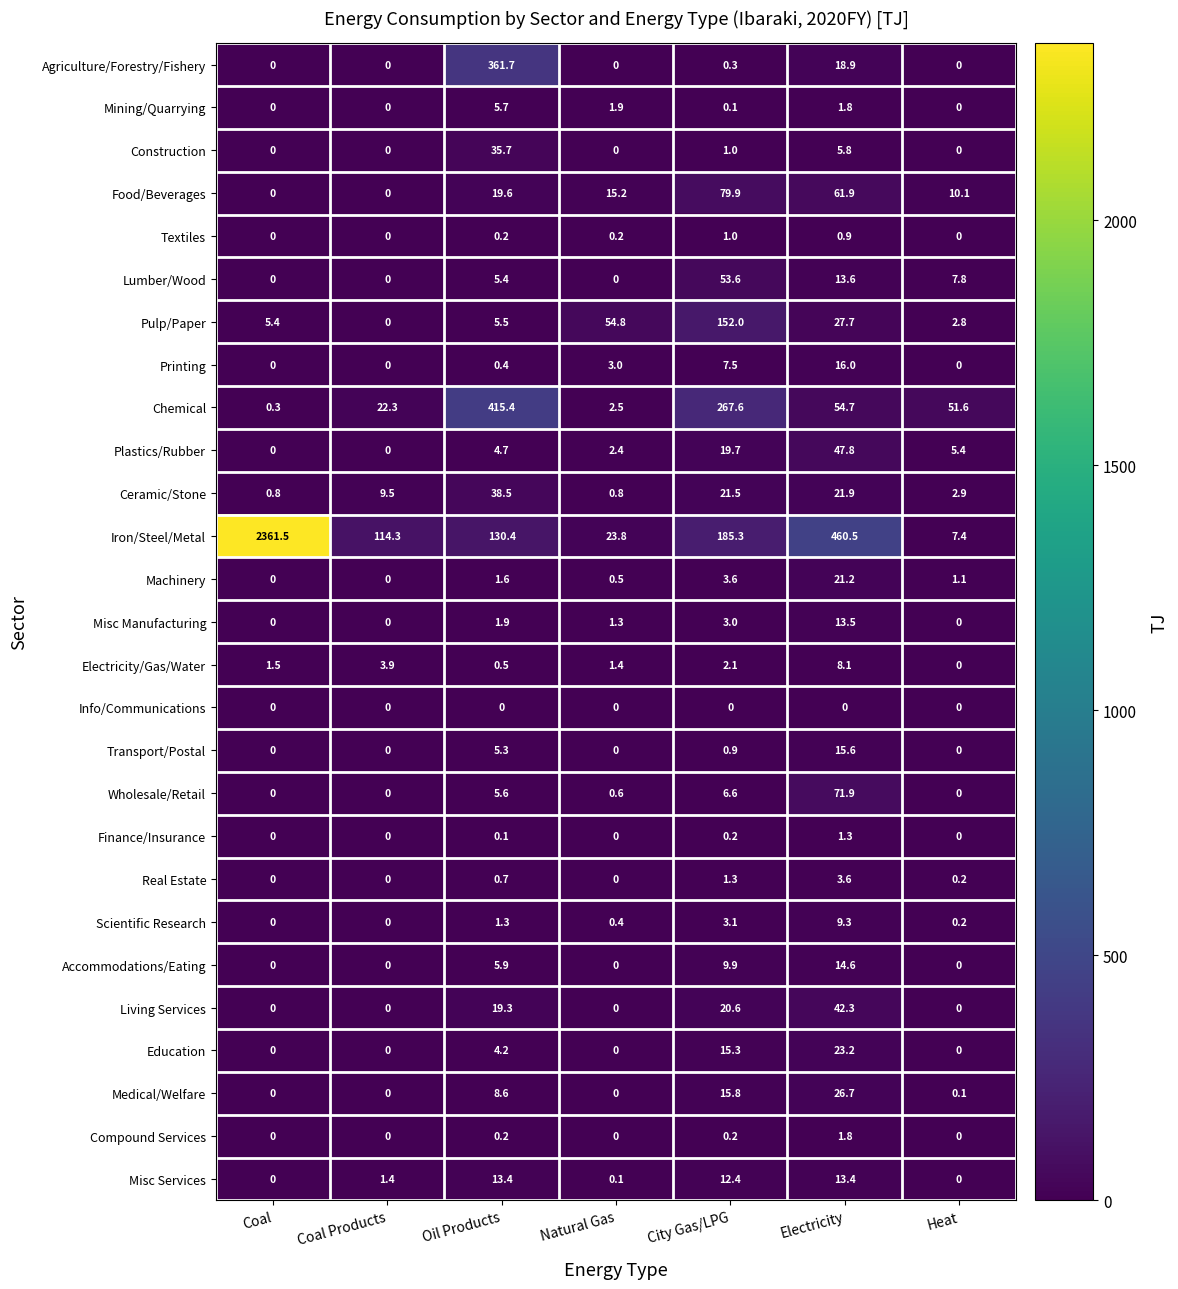

What is the total value across all series at Heat?

89.6